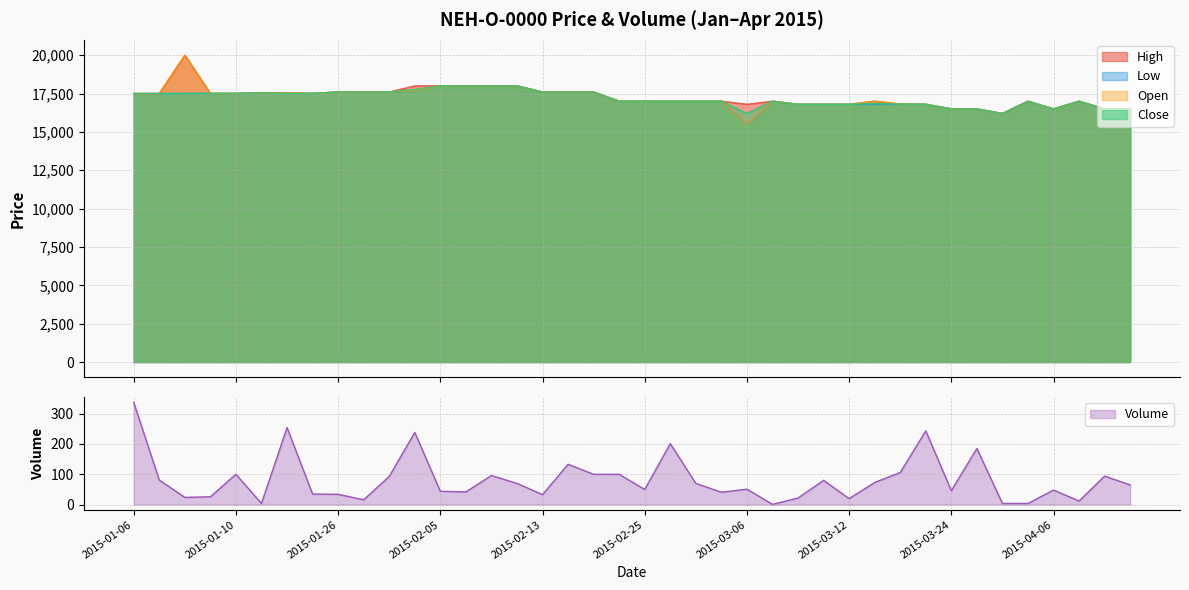

True or false: Open and Close cross at least once.

False